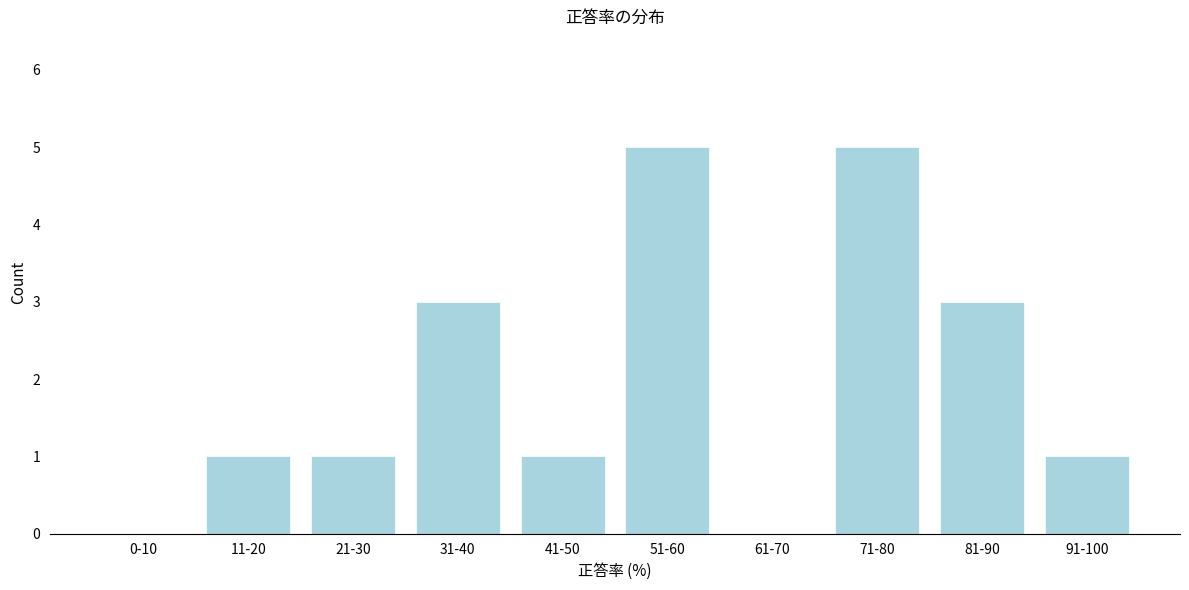

Reading left to right, list all the values displayed in this chart.

0-10=0	11-20=1	21-30=1	31-40=3	41-50=1	51-60=5	61-70=0	71-80=5	81-90=3	91-100=1